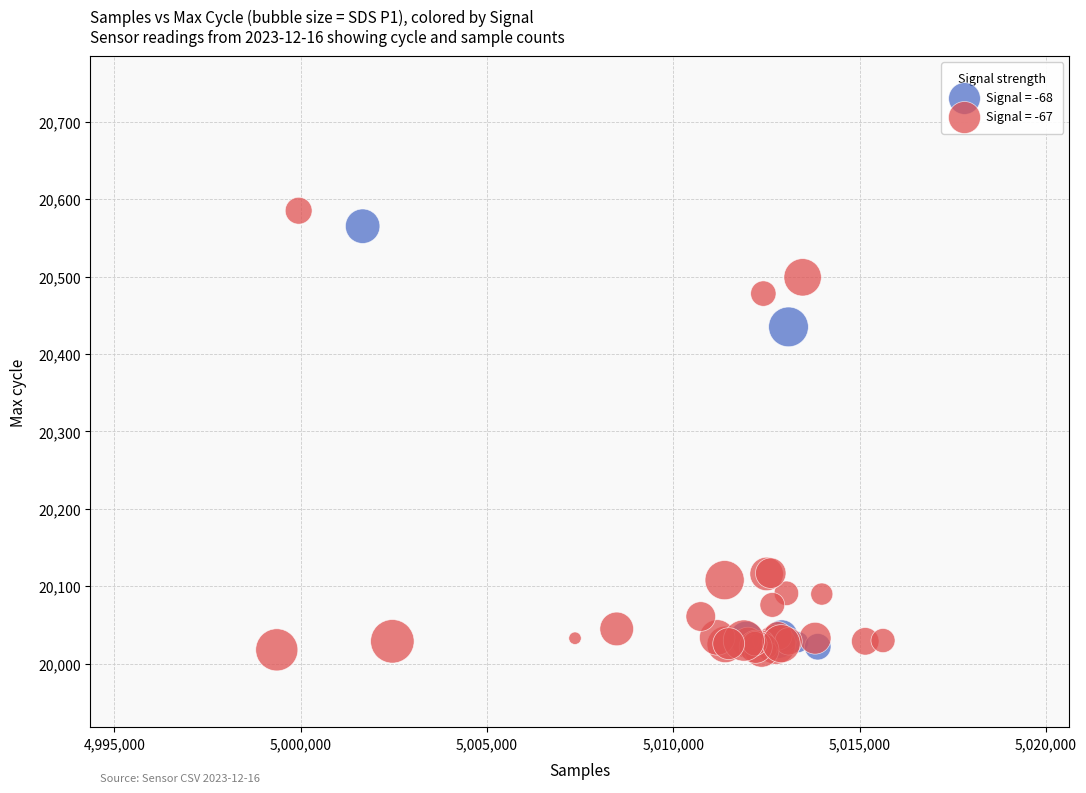

Which series has the largest Y range (max minus min)?

Signal = -67